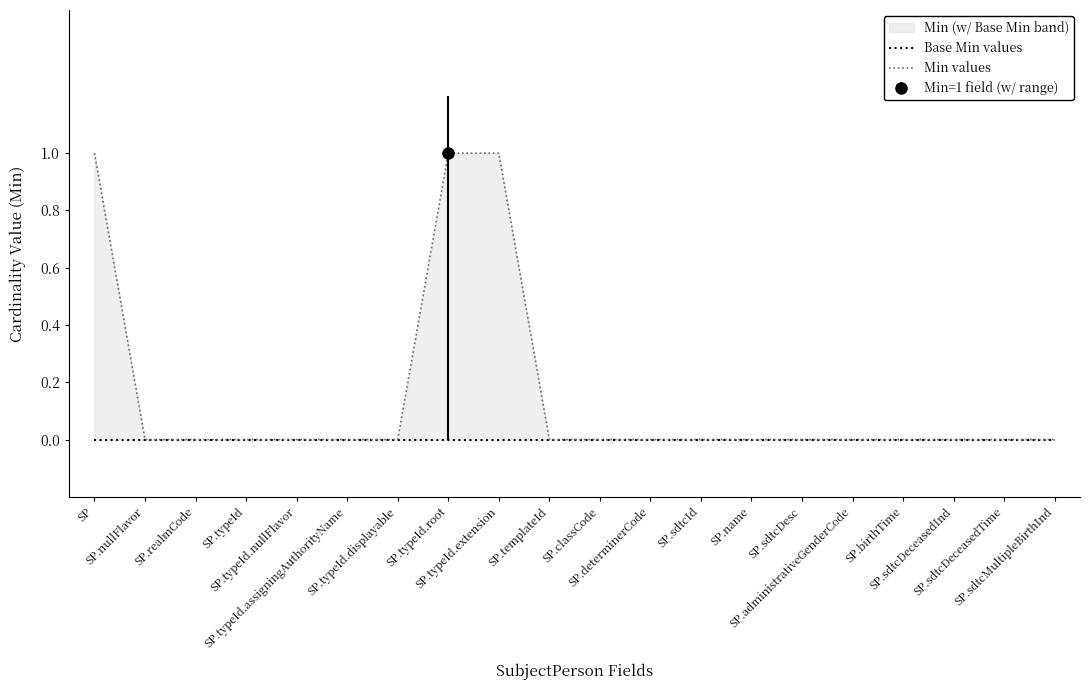

Which category has the highest value in the Min values series?

SP